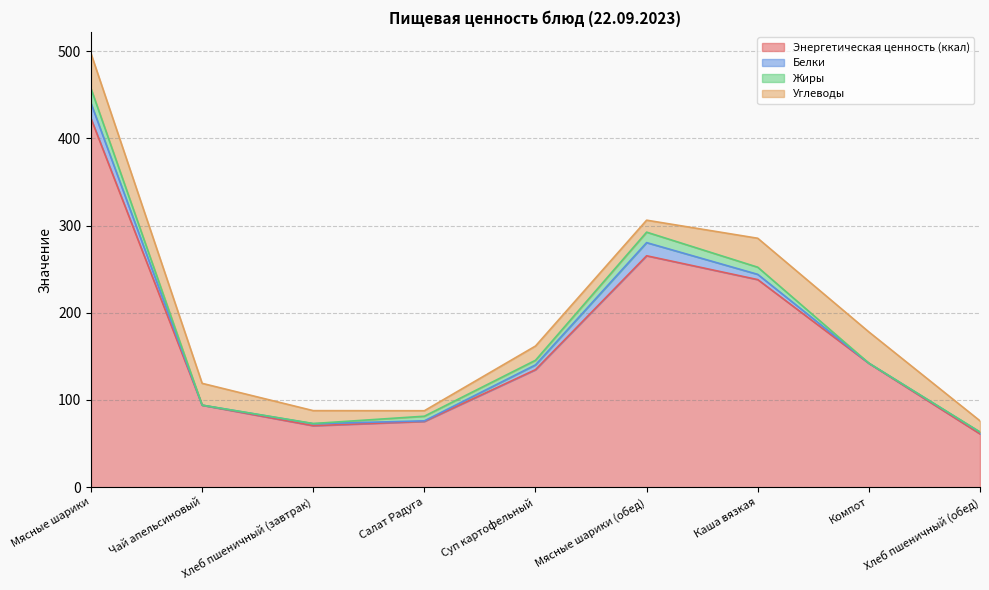

Where is the first local minimum for Энергетическая ценность (ккал)?

Хлеб пшеничный (завтрак)